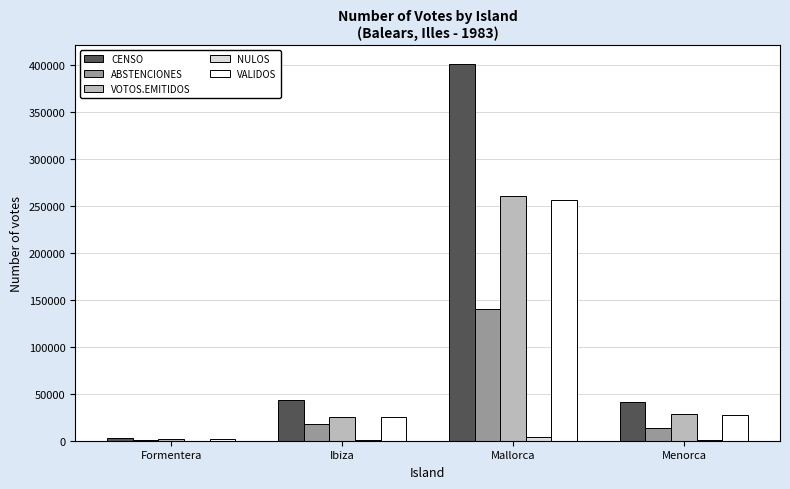

At which category is the sum across all series the highest?

Mallorca